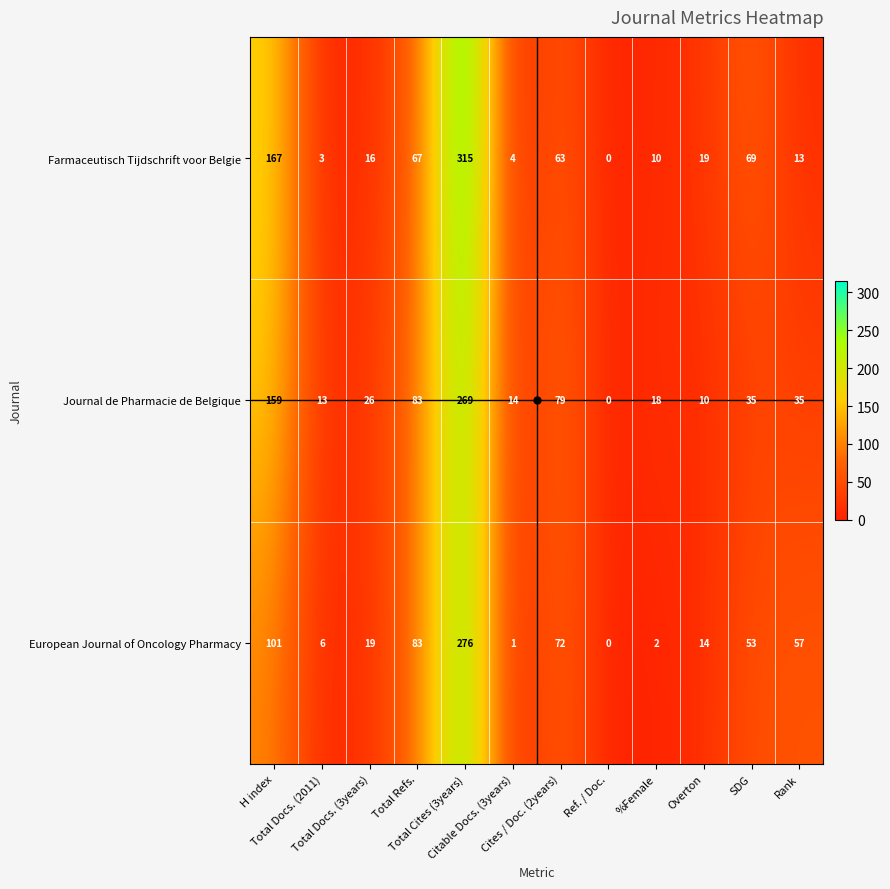

What is the highest value of the Journal de Pharmacie de Belgique series?

269